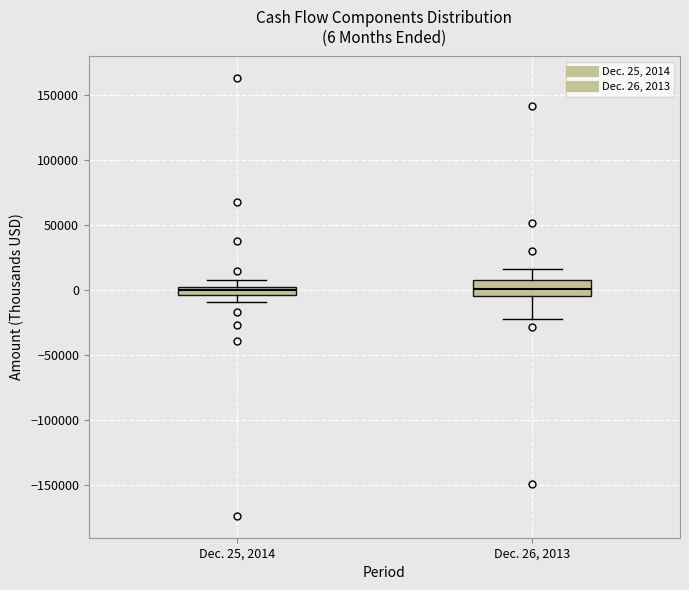

Comparing the boxes themselves (not the whiskers), which one is the tallest?

Dec. 26, 2013